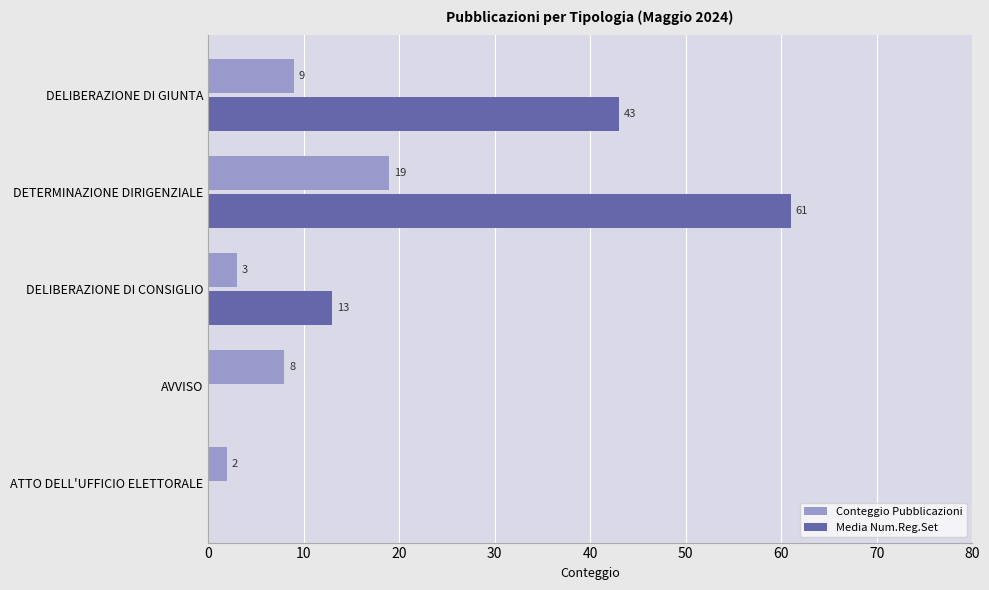

At which label is Conteggio Pubblicazioni closest to 10?

DELIBERAZIONE DI GIUNTA